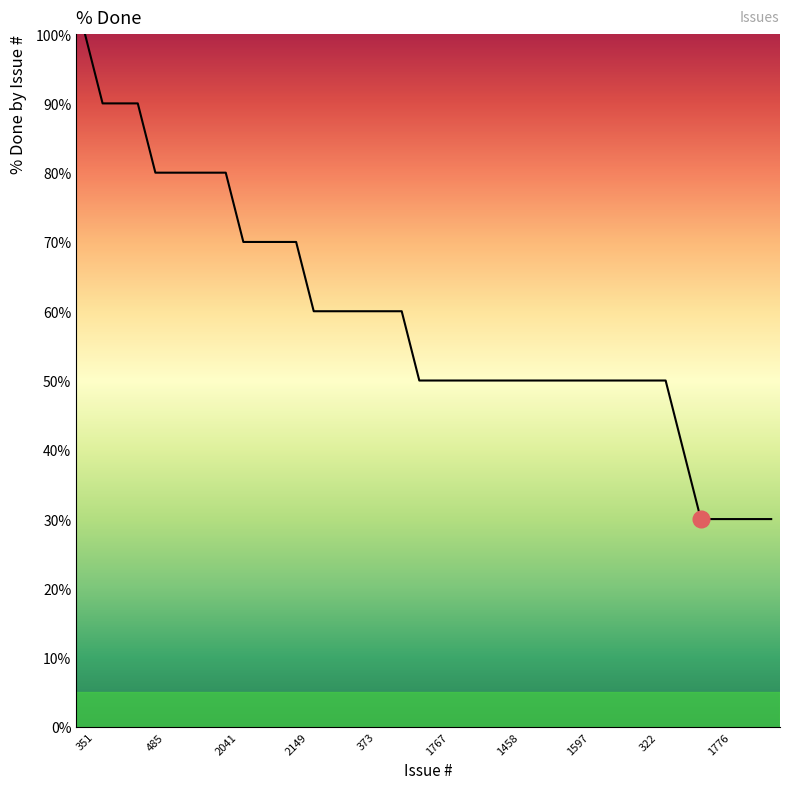

How many series are shown in this chart?

1